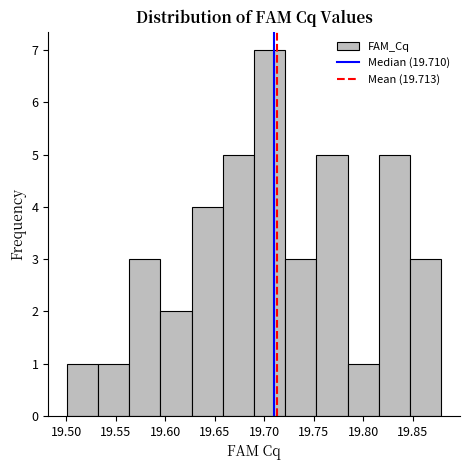

Reading left to right, transcribe this chart: for each bar, give the range it covers on the x-axis and its height. Neither the bar edges nor the heights are printed on the chart, so give them approximately, as read against the axes.

19.500 to 19.530: 1
19.530 to 19.565: 1
19.565 to 19.595: 3
19.595 to 19.625: 2
19.625 to 19.660: 4
19.660 to 19.690: 5
19.690 to 19.720: 7
19.720 to 19.755: 3
19.755 to 19.785: 5
19.785 to 19.815: 1
19.815 to 19.845: 5
19.845 to 19.880: 3